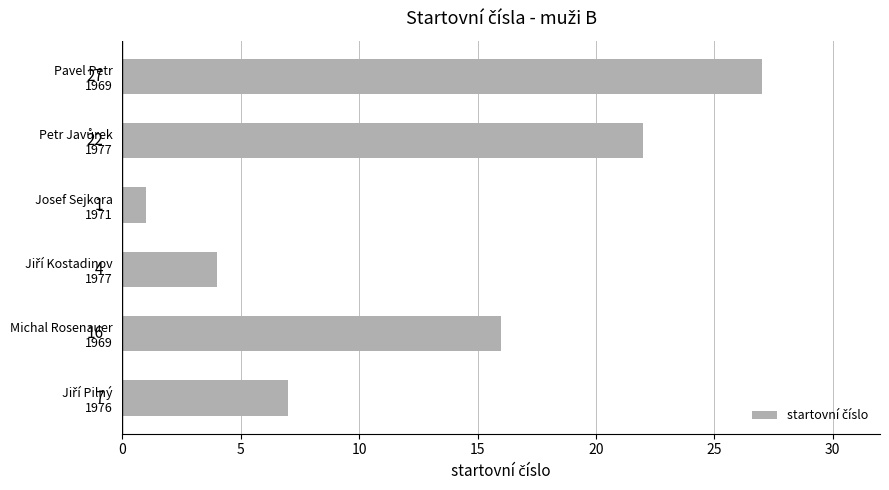

What is the average value?

13